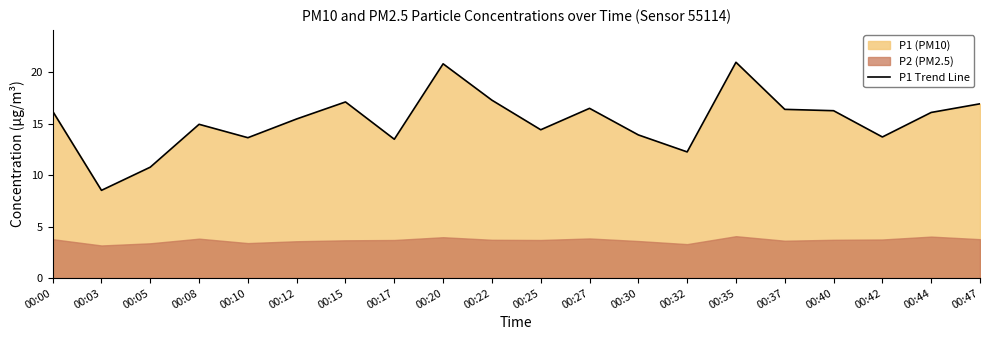

Reading right to left, transcribe all the data shown in this chart.

16.9	16.1	13.7	16.2	16.4	20.9	12.2	13.9	16.5	14.4	17.3	20.8	13.5	17.1	15.4	13.6	14.9	10.8	8.5	16.2